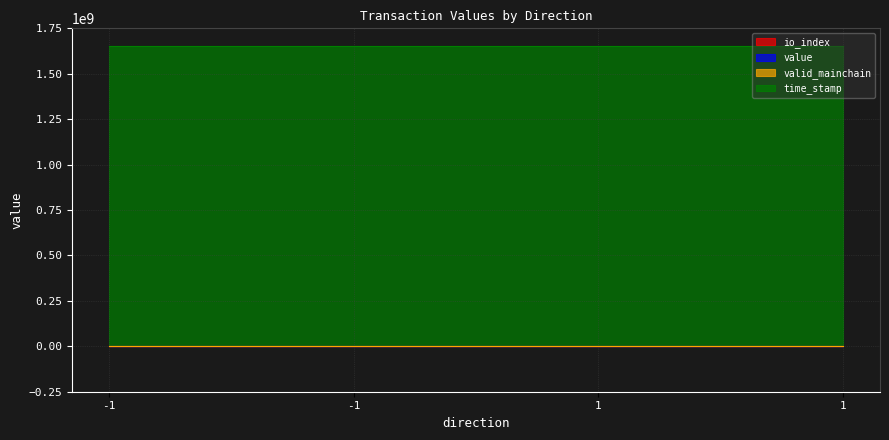

At which label is time_stamp closest to 1654150478?

-1